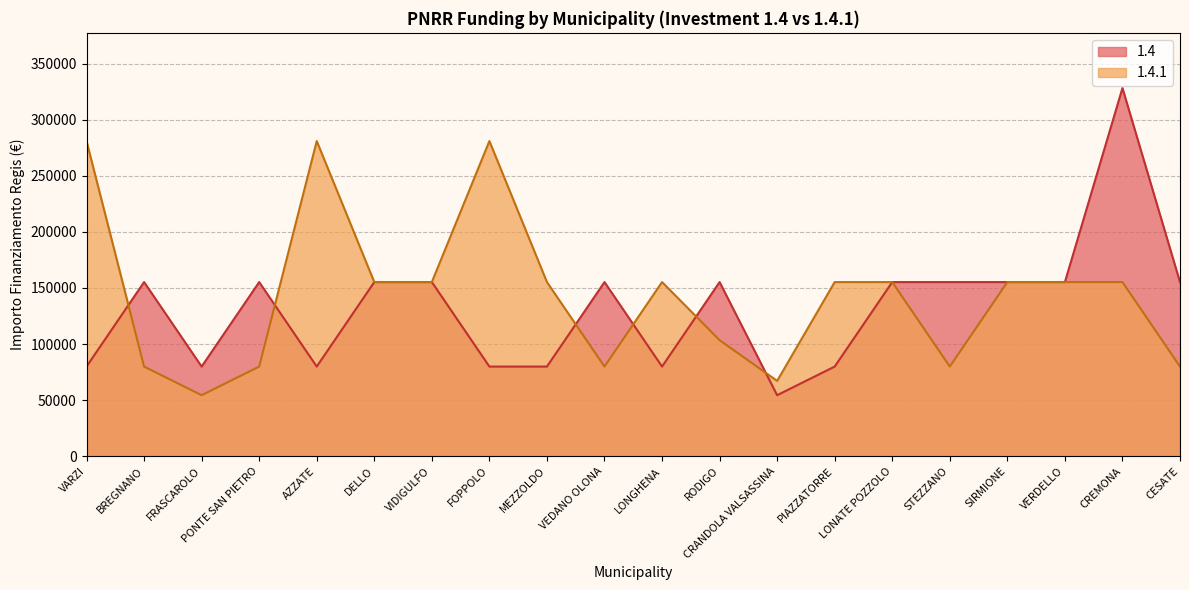

True or false: 1.4.1 has a value of 155234 at LONGHENA.

True